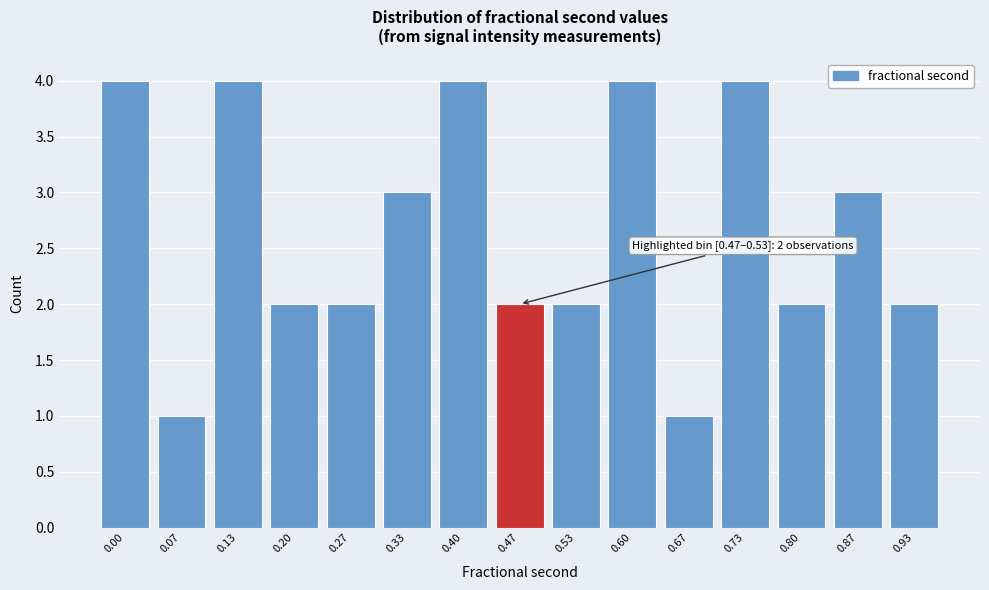

Reading left to right, transcribe all the data shown in this chart.

4	1	4	2	2	3	4	2	2	4	1	4	2	3	2